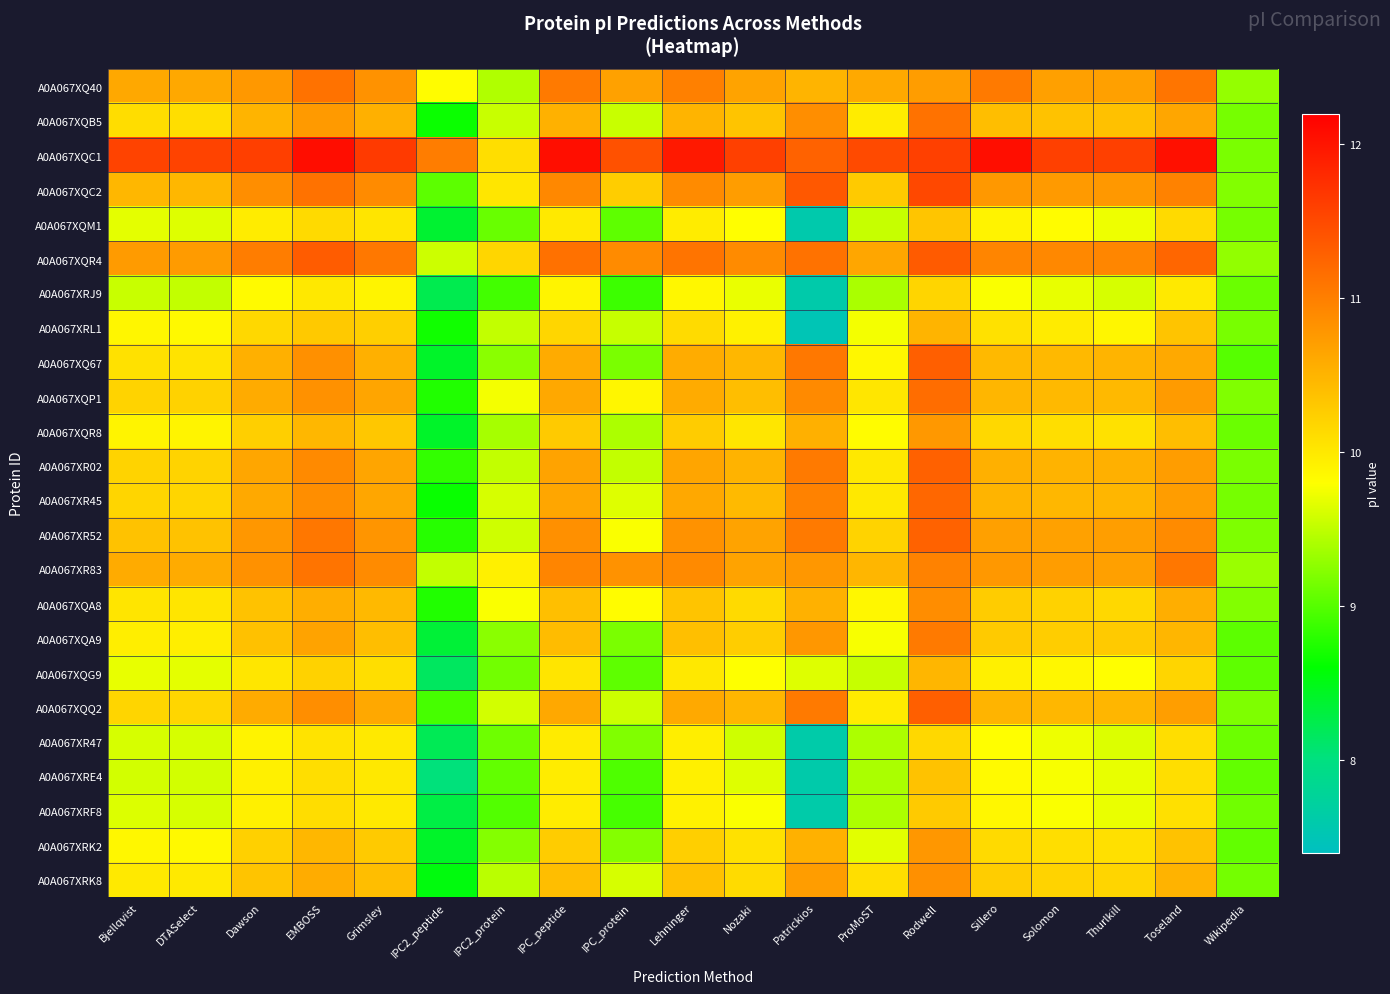

Between Lehninger and Grimsley, which is larger?

Lehninger